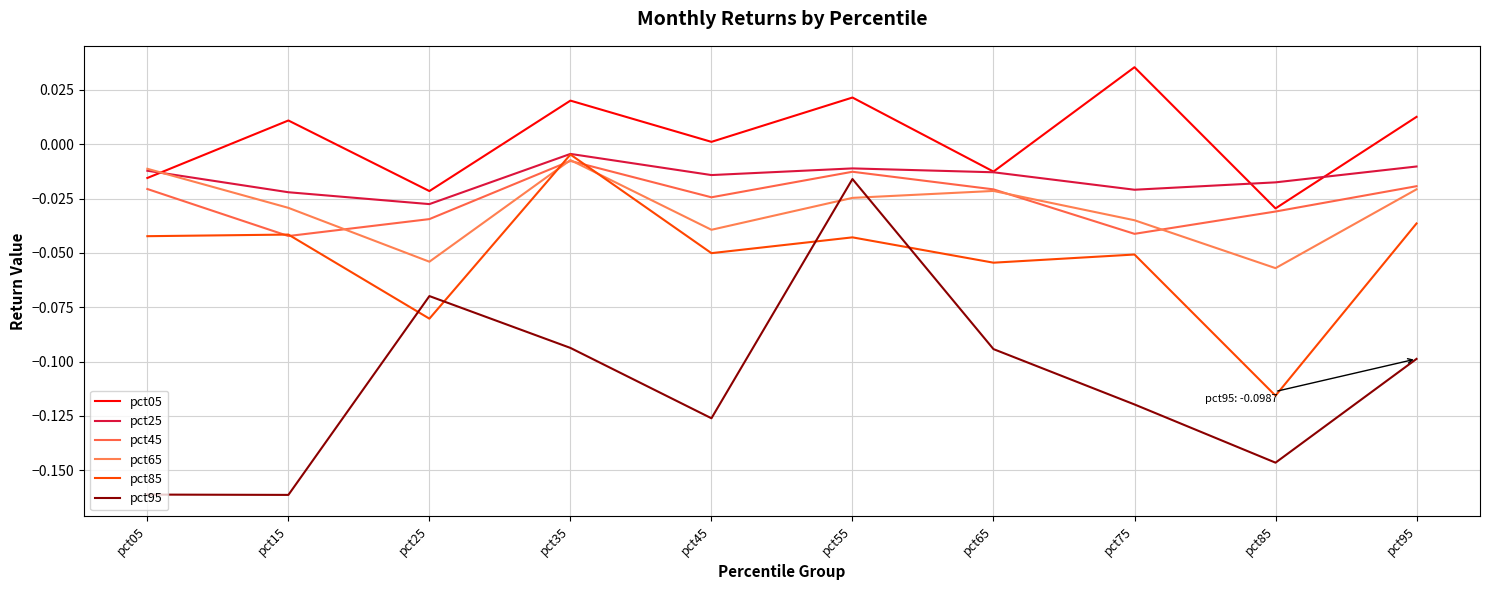

At which category does pct05 reach its first local peak?

pct15